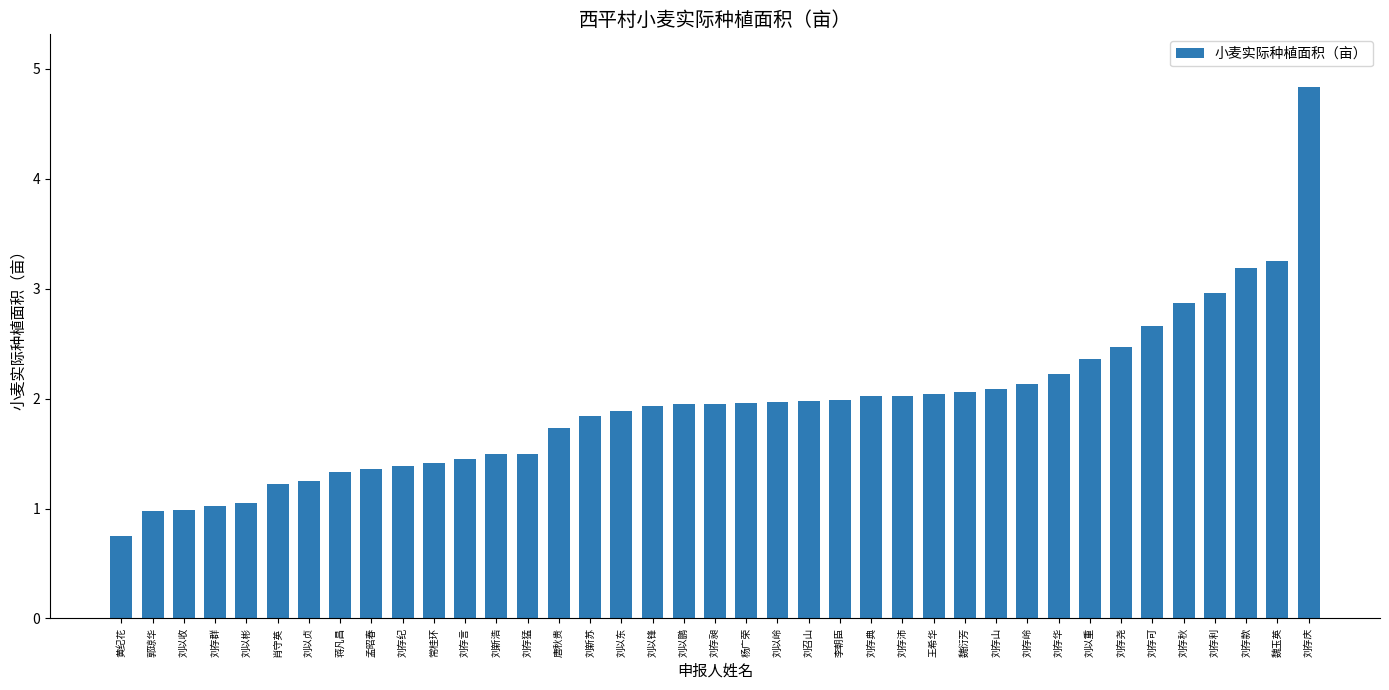

What is the label of the 14th bar from the left?

刘存猛